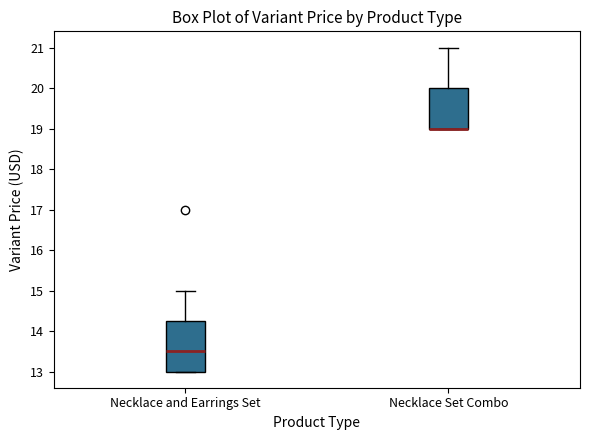

Comparing the boxes themselves (not the whiskers), which one is the tallest?

Necklace and Earrings Set